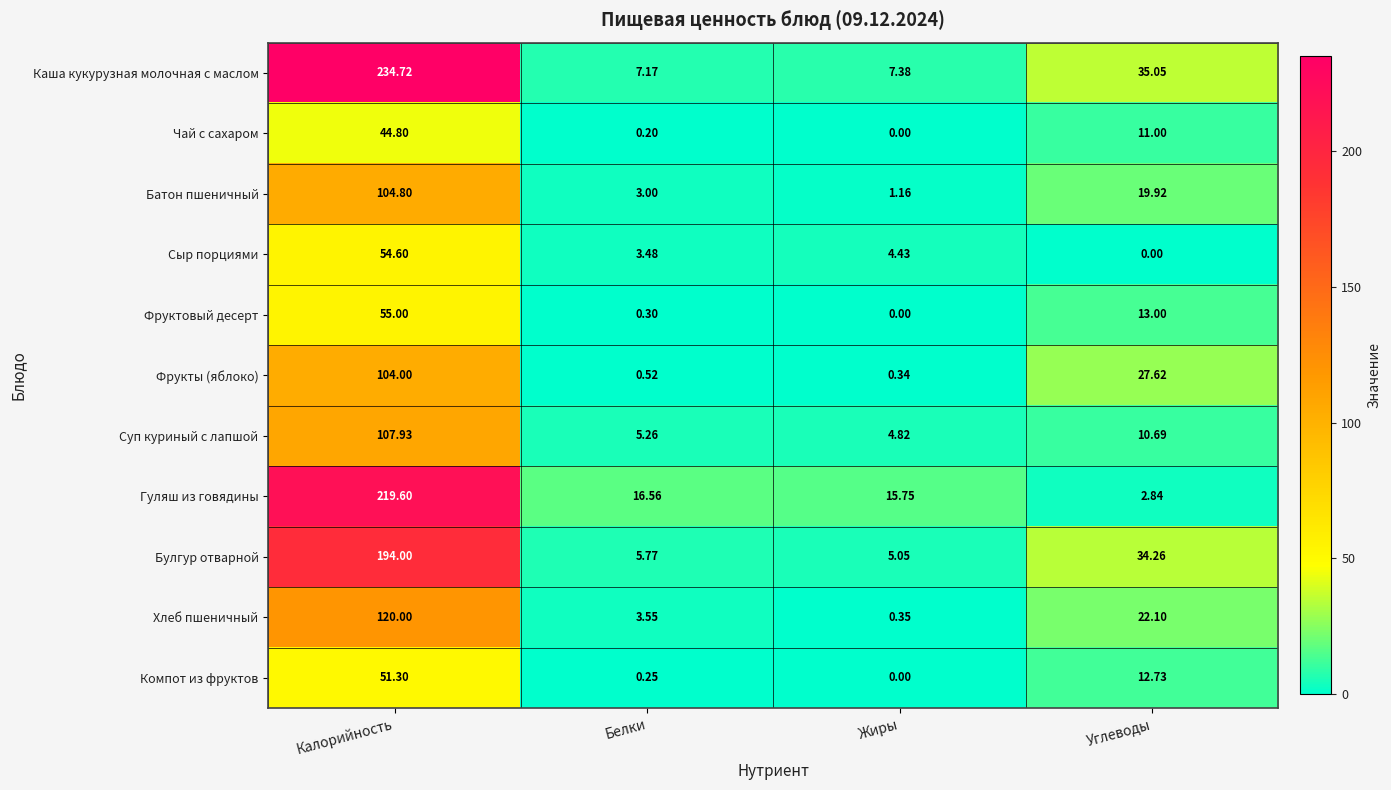

At which category does the chart reach its peak across all series?

Калорийность